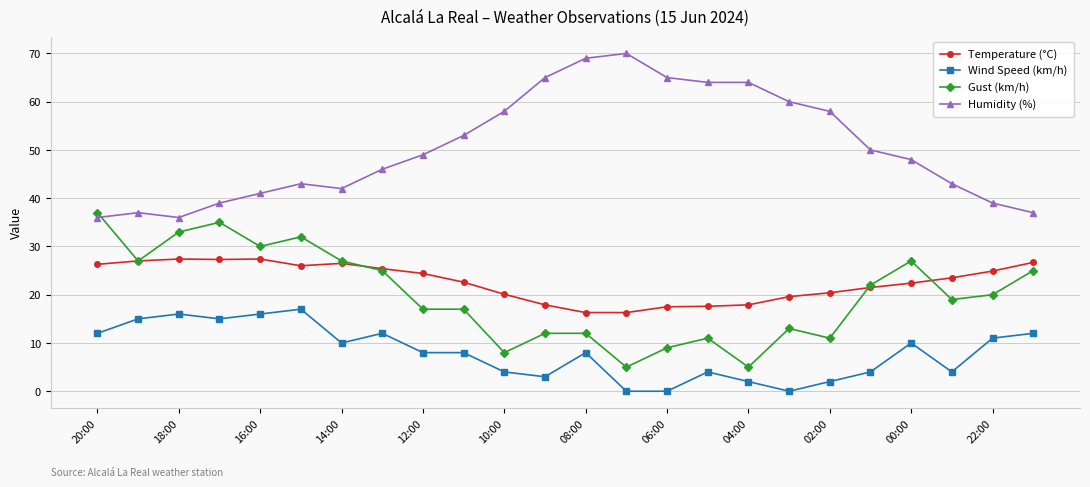

List the series in order of their peak value, highest first.

Humidity (%), Gust (km/h), Temperature (°C), Wind Speed (km/h)